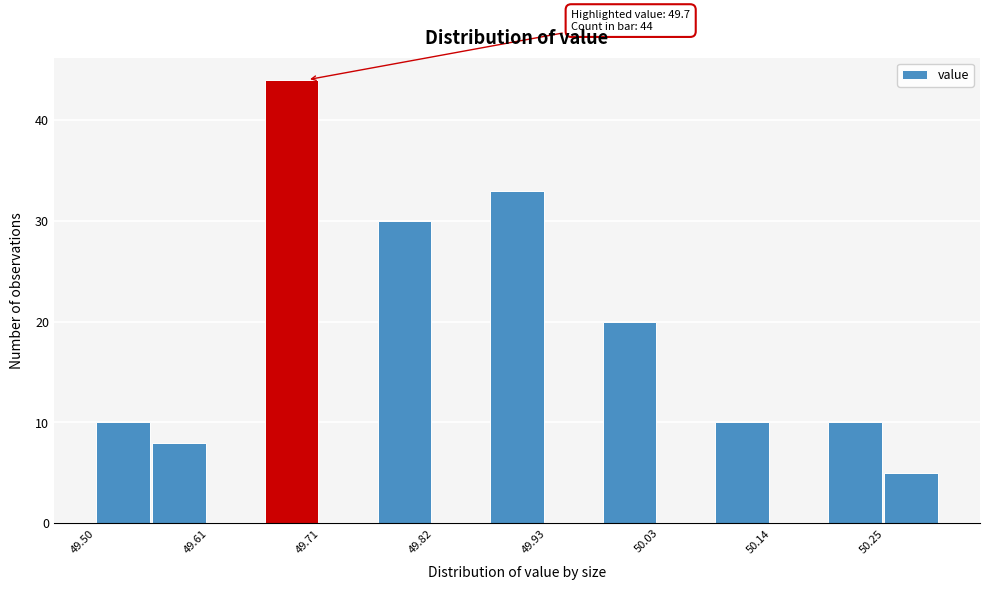

Around what value on the x-axis is the tallest bar? Give the approximate position of its centre, as read against the axis.

49.68